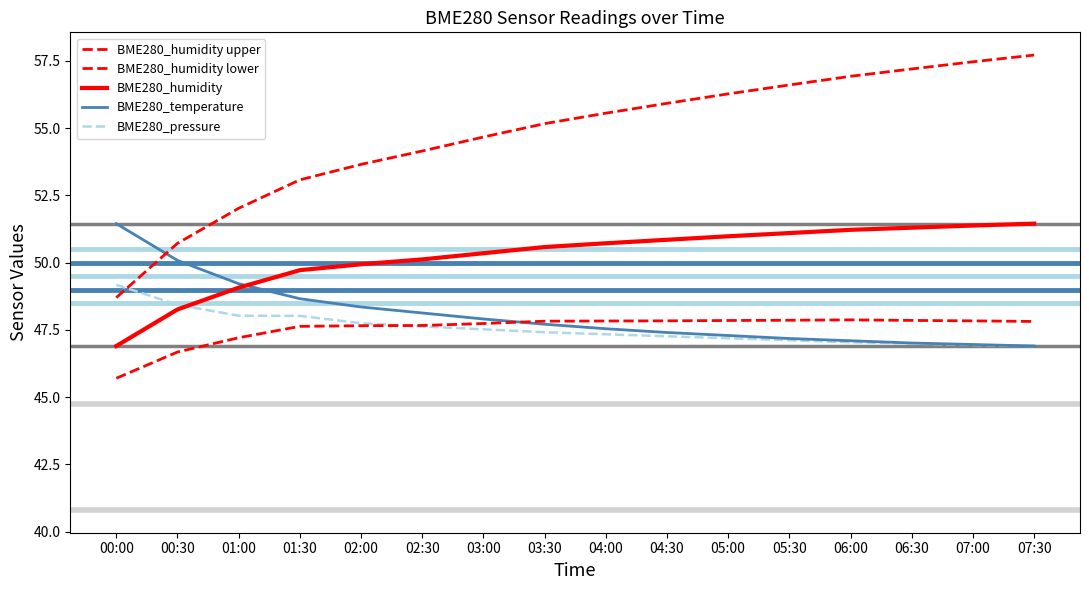

What is the approximate value of BME280_humidity lower at 03:00?

47.7